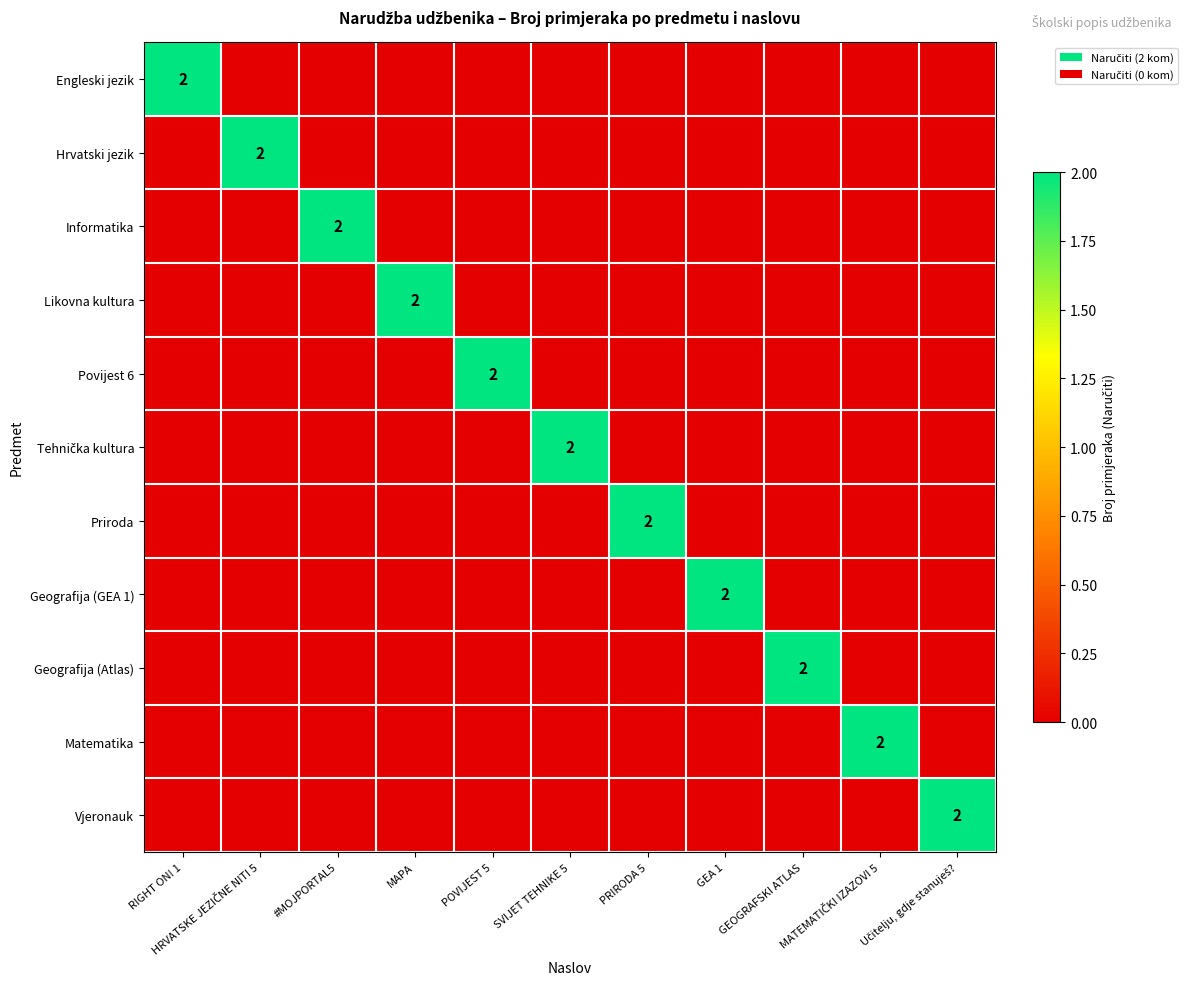

How many values in Engleski jezik are above zero?

1